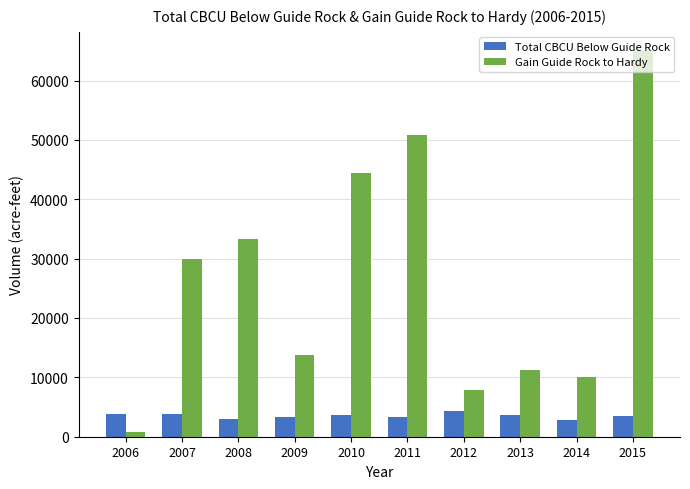

Which category has the lowest value in the Gain Guide Rock to Hardy series?

2006